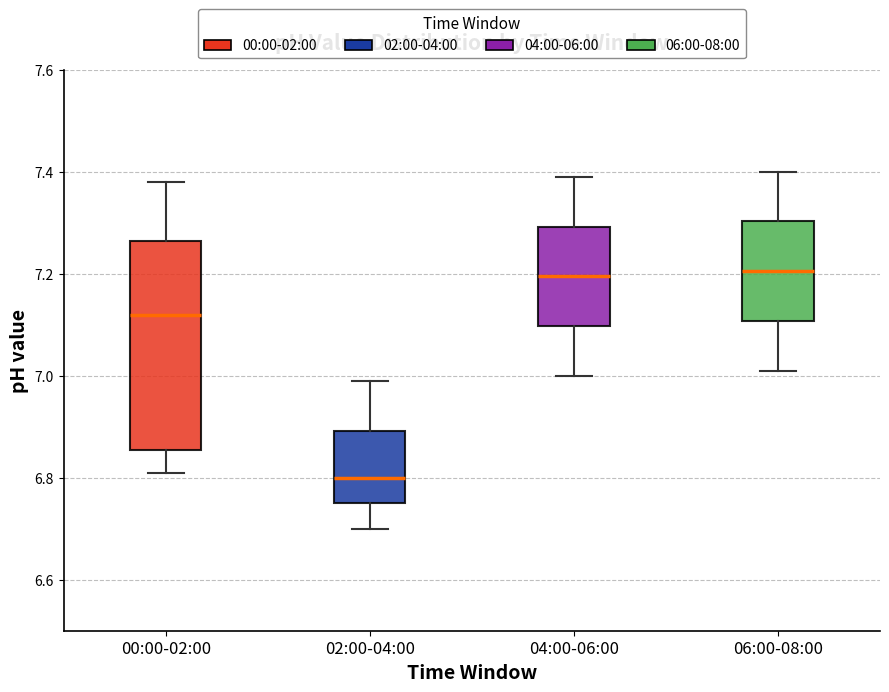

Which box is the tallest, from its lower edge to its upper edge?

00:00-02:00